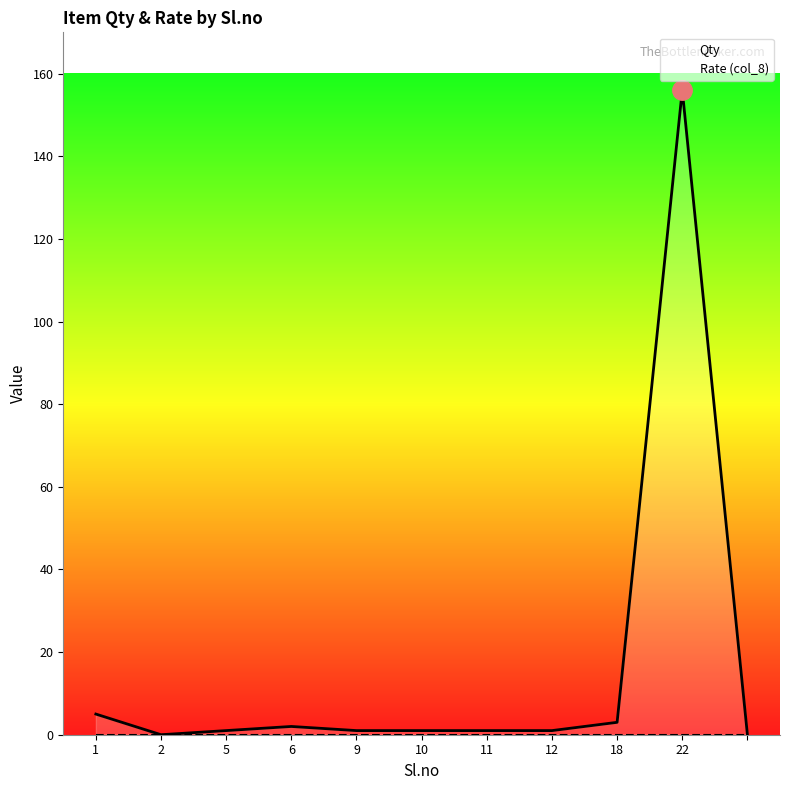

List the labels in order of Qty value, smallest first.

2, 10, 5, 9, 10, 11, 12, 6, 18, 1, 22